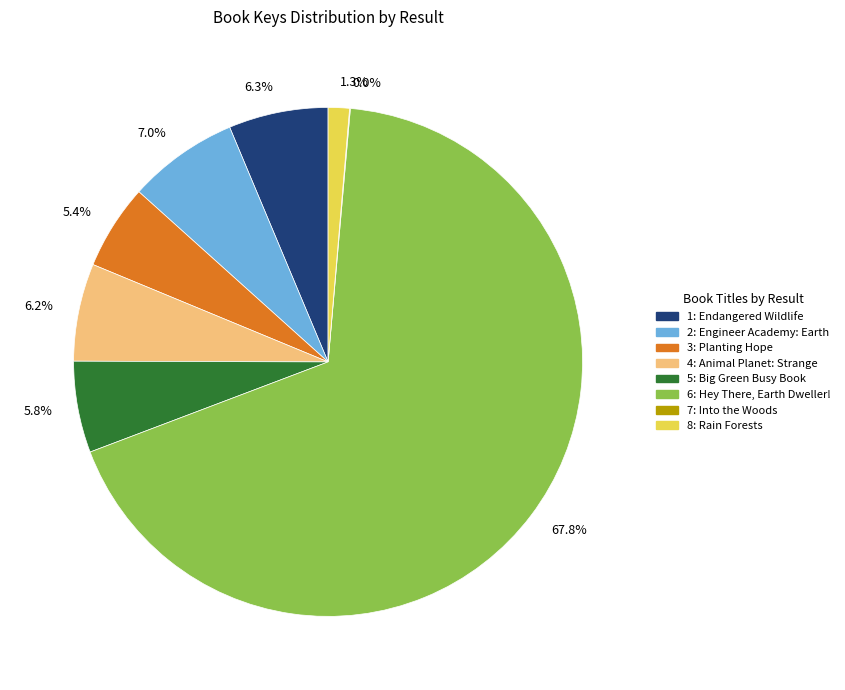

Which slice is the largest?

6: Hey There, Earth Dweller!